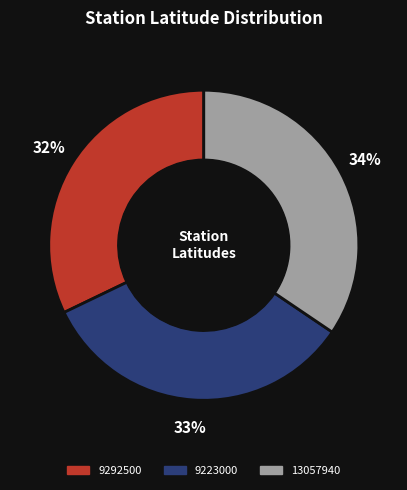

To the nearest percent, what is the average slice percentage?

33%